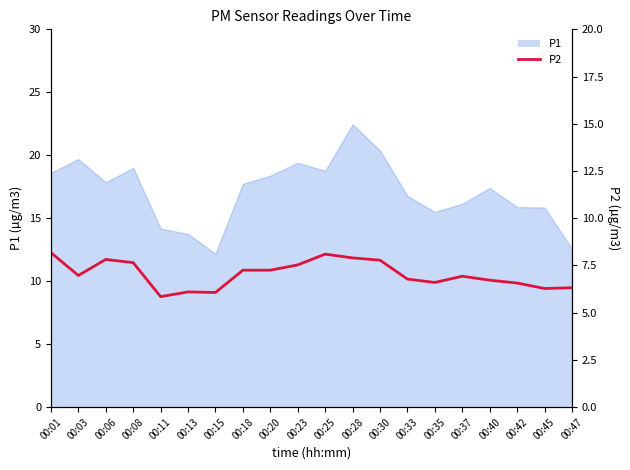

What is the difference between the second highest and minimum values?

2.2